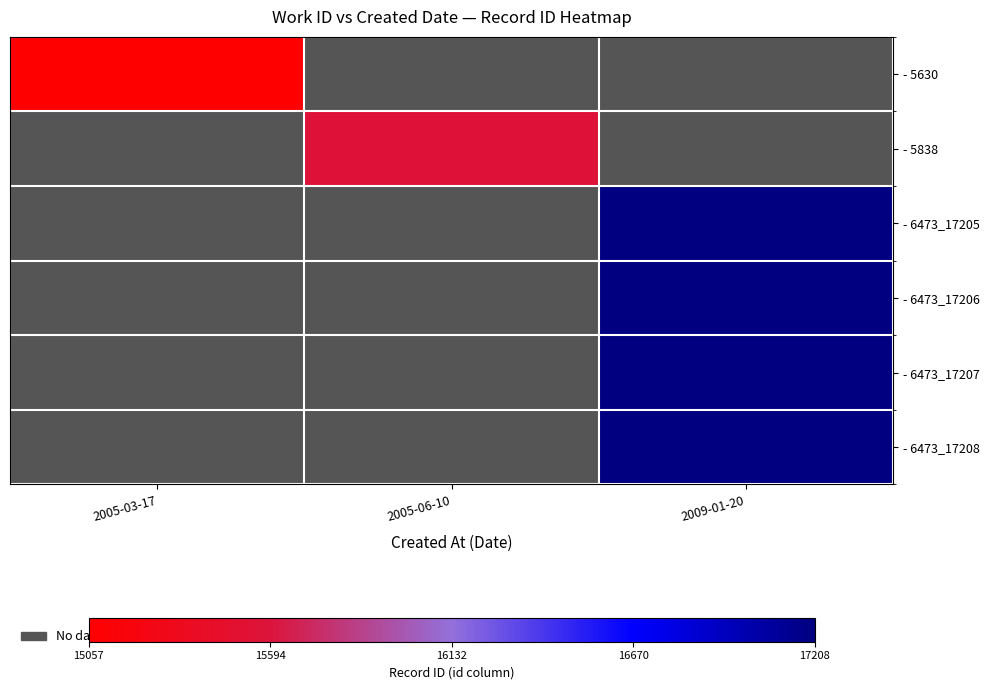

Rank the categories by - 5630 value from highest to lowest.

2005-03-17, 2005-06-10, 2009-01-20